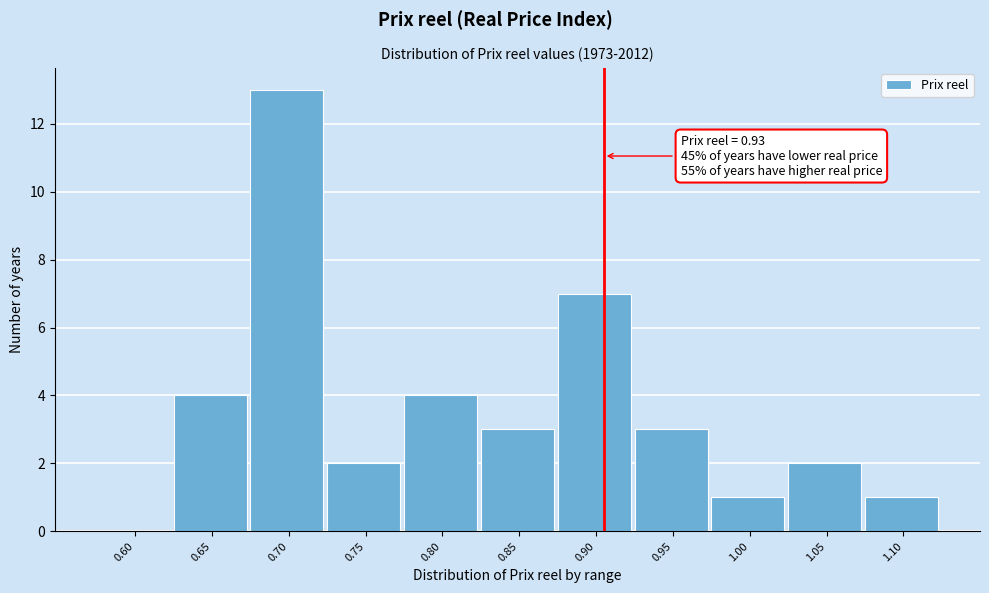

Reading left to right, what are all the values shown in this chart?

0.60=0	0.65=4	0.70=13	0.75=2	0.80=4	0.85=3	0.90=7	0.95=3	1.00=1	1.05=2	1.10=1